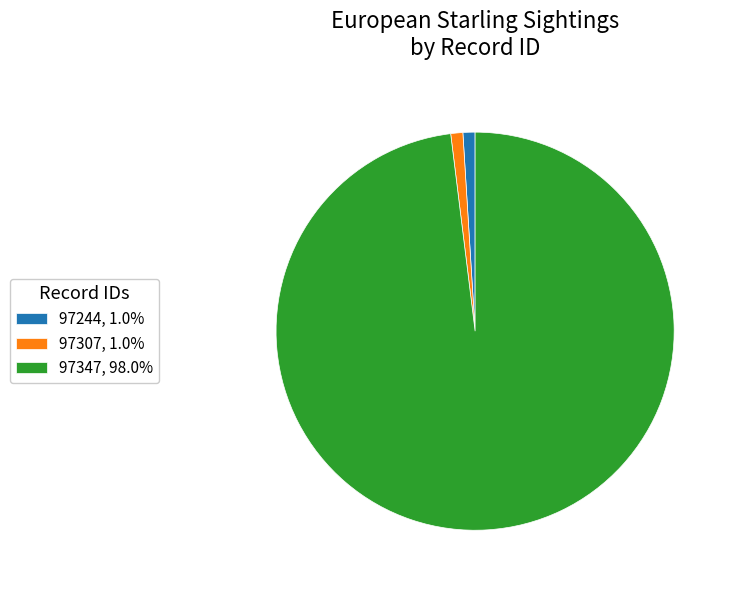

Do 97244, 1.0% and 97347, 98.0% together represent more than half of the pie?

Yes